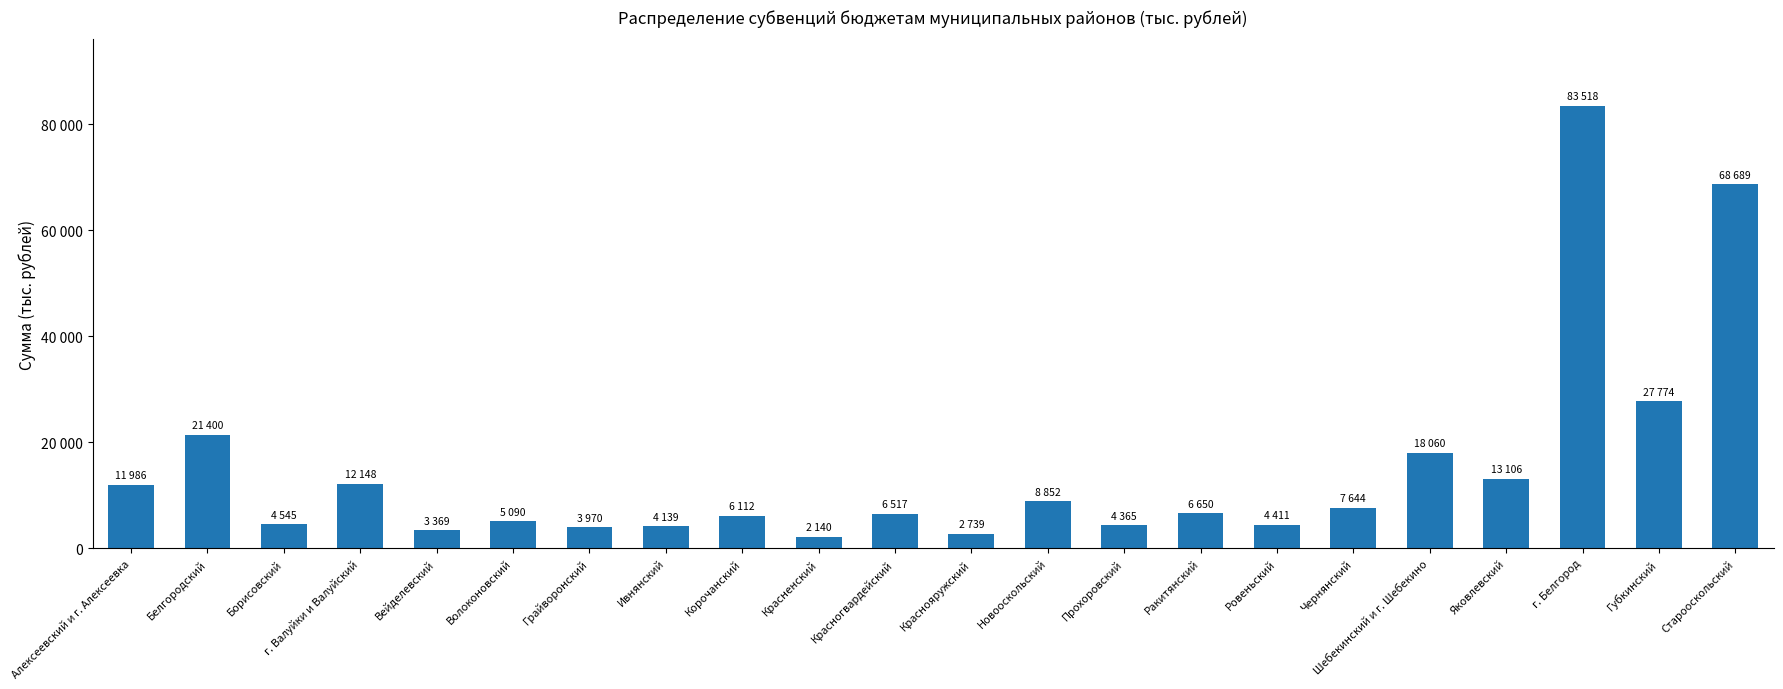

Are the bars horizontal?

No